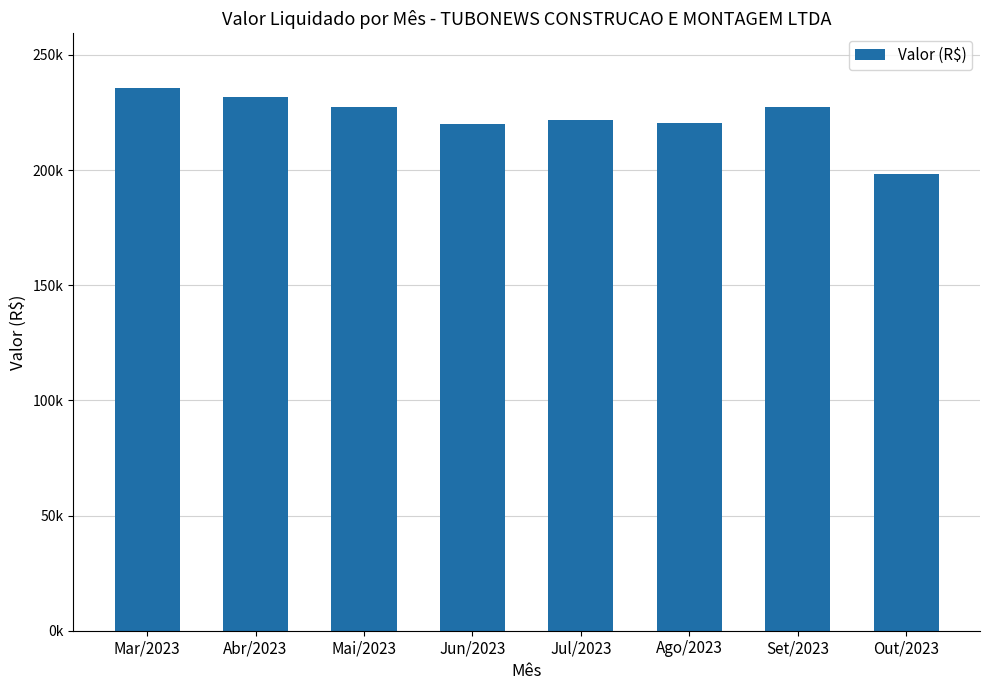

Does the chart contain any negative values?

No